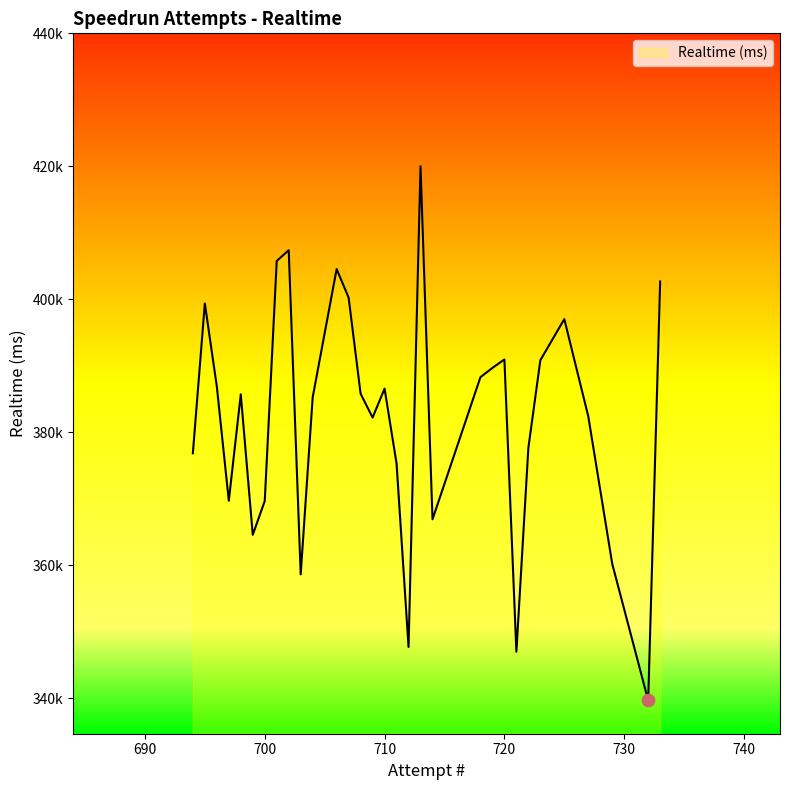

Is this an area chart (filled region under the line)?

Yes